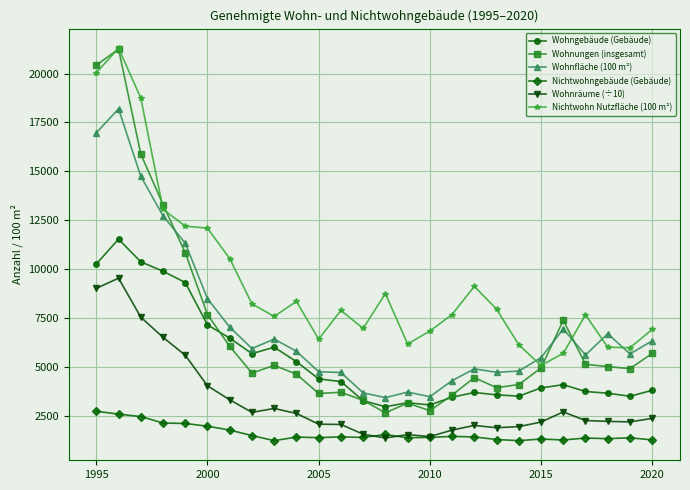

What is the value of the Wohnfläche (100 m²) point at the 5th from the left?

11320.0